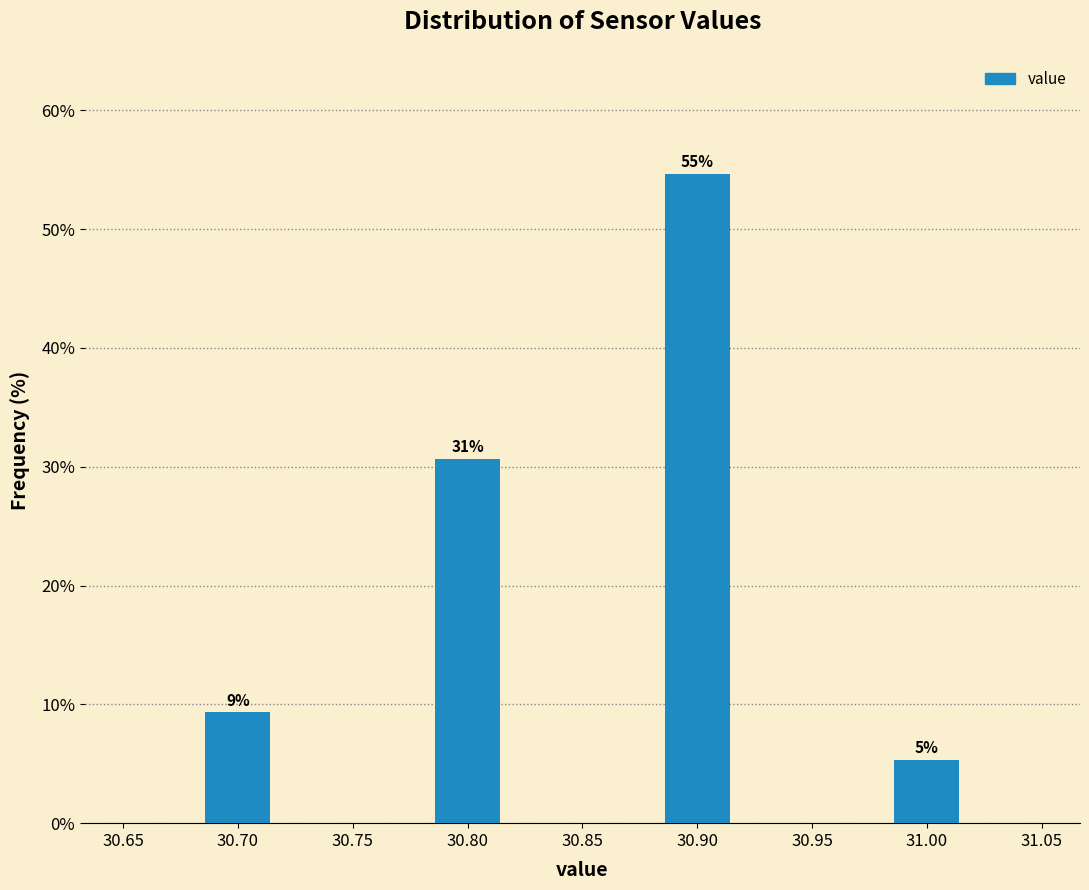

Which range on the x-axis has the tallest bar?

30.885 to 30.915